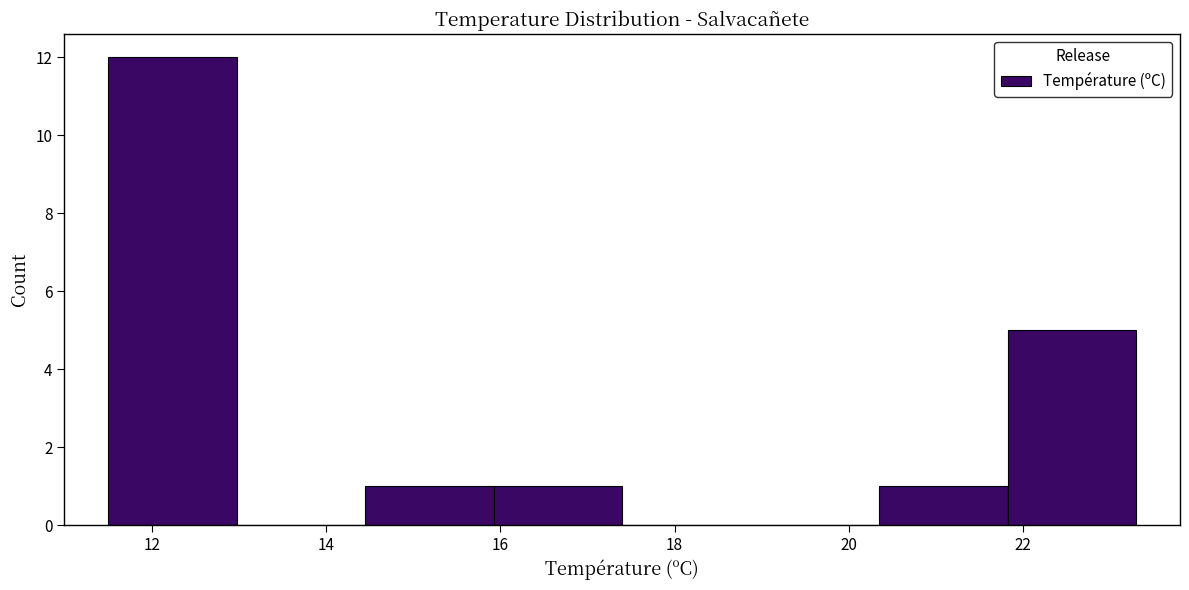

What is the height of the bar covering 11.6 to 13.0 on the x-axis? Neither the bar edges nor the heights are printed on the chart, so give them approximately, as read against the axes.

12